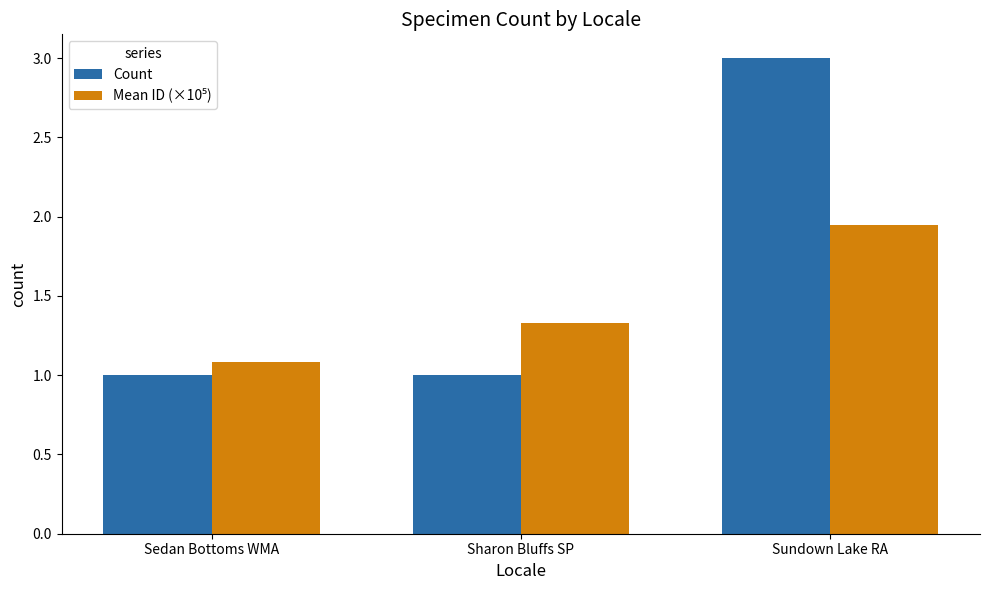

How many groups of bars are there?

3